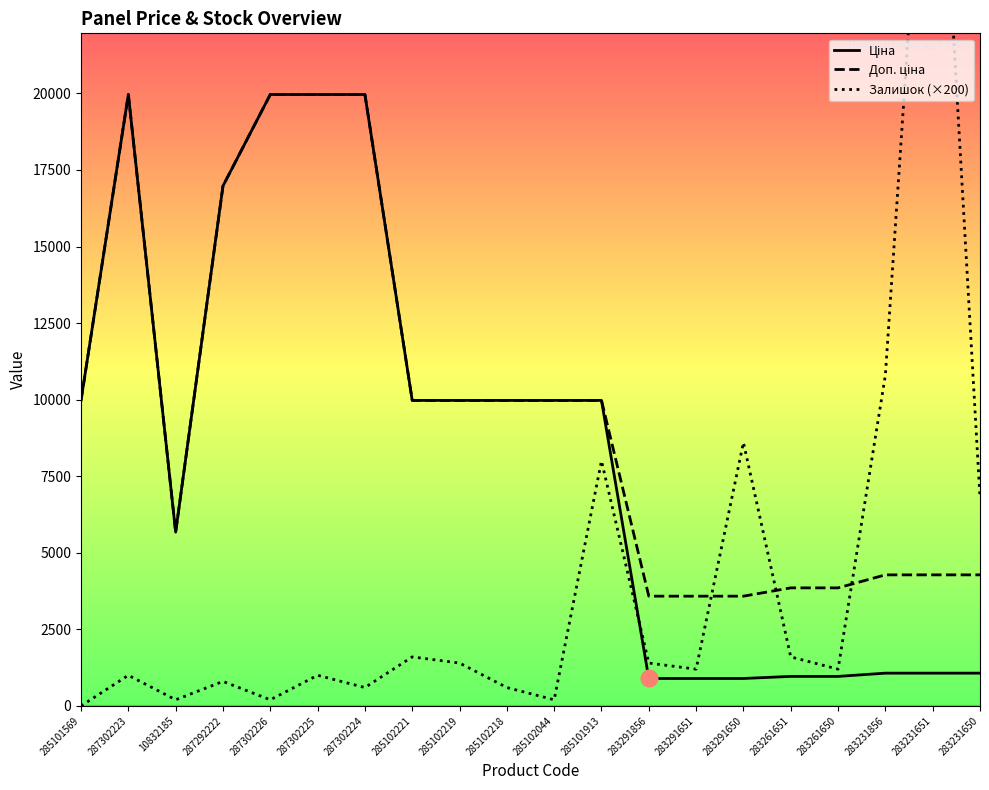

The Доп. ціна series shows 6160.1 at 283261650. True or false?

False